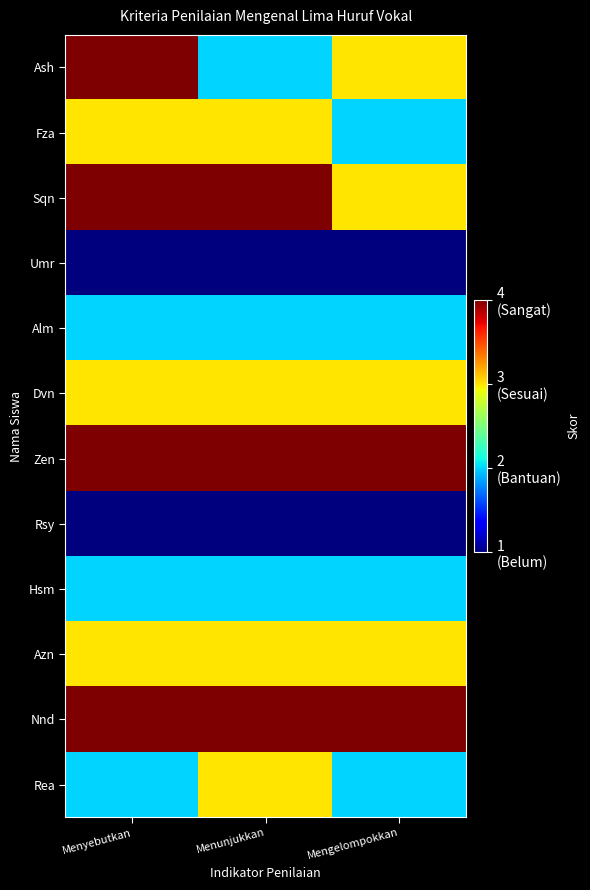

How many distinct data groups are displayed?

12